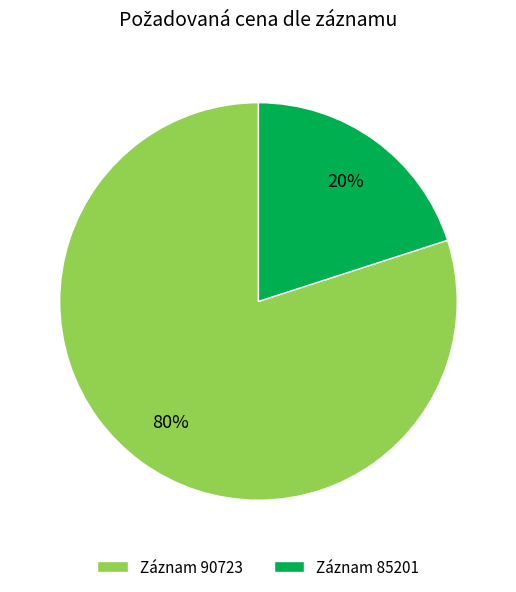

Does Záznam 90723 account for over 50% of the chart?

Yes